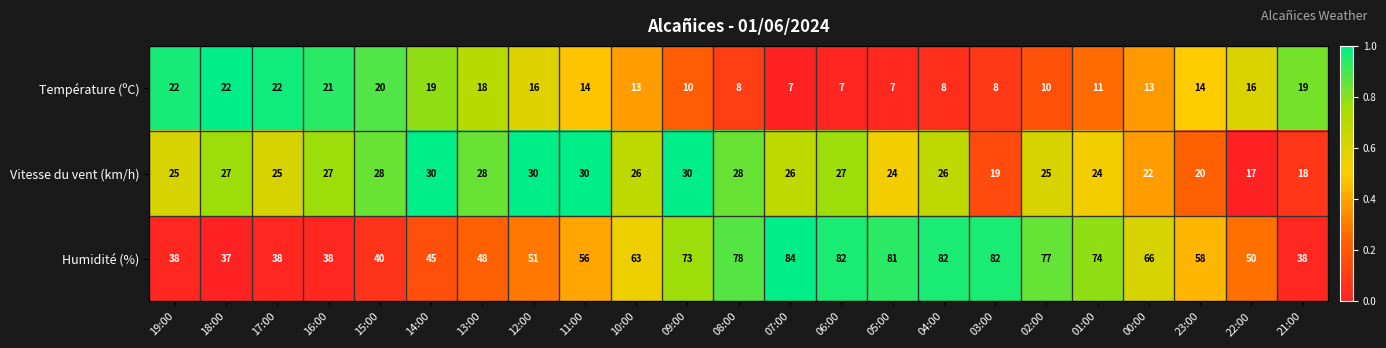

At 06:00, list the series in order from smallest to largest.

Température (ºC), Vitesse du vent (km/h), Humidité (%)